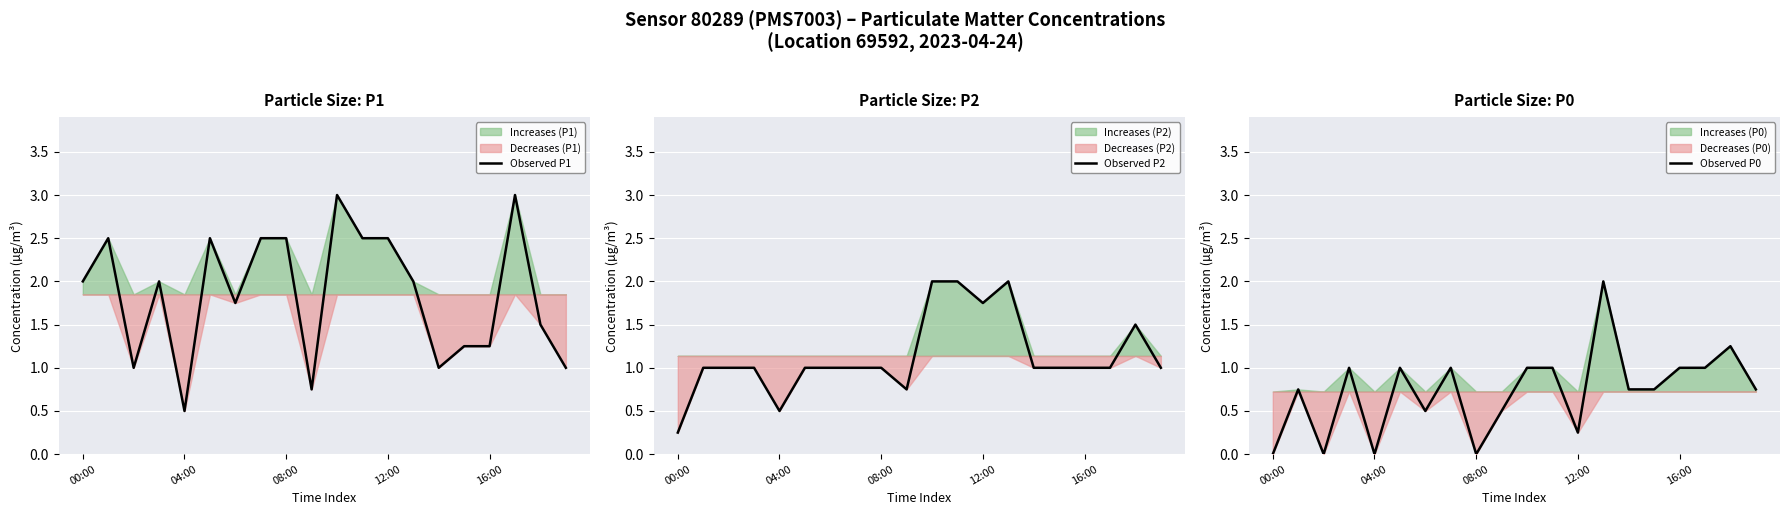

What is the maximum value for Observed P0?

2.0